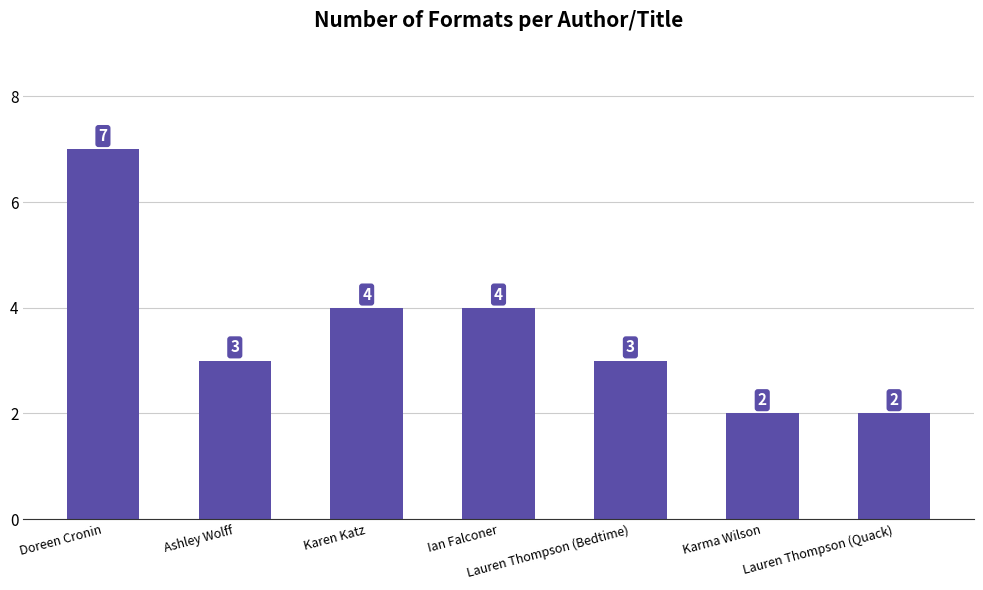

What is the maximum value shown in the chart?

7